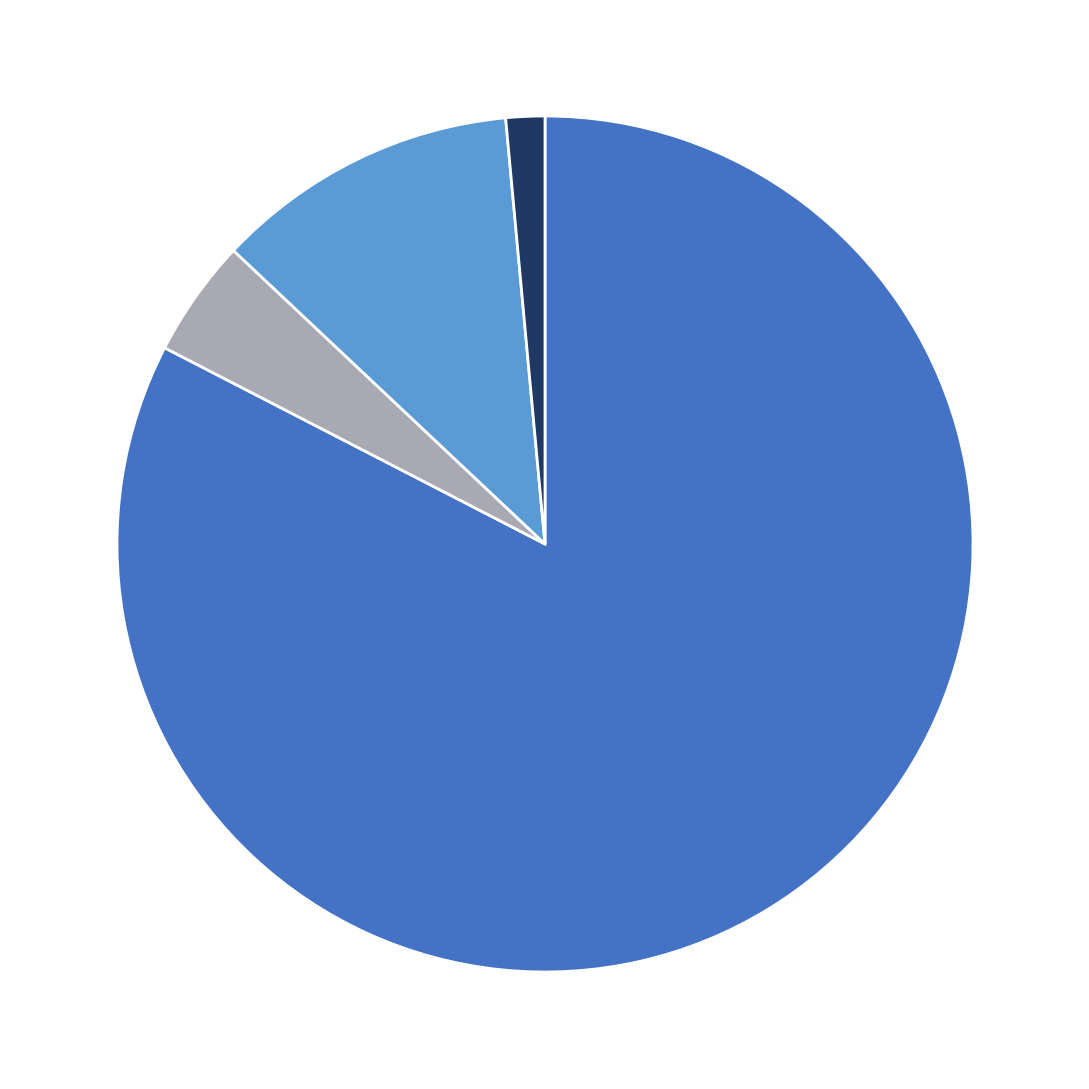

Count the number of slices in the pie.

4